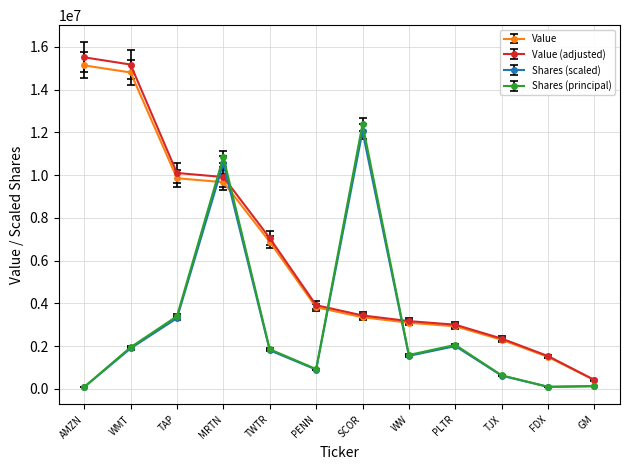

Is it true that Value (adjusted) equals 2349300.0 at TJX?

True